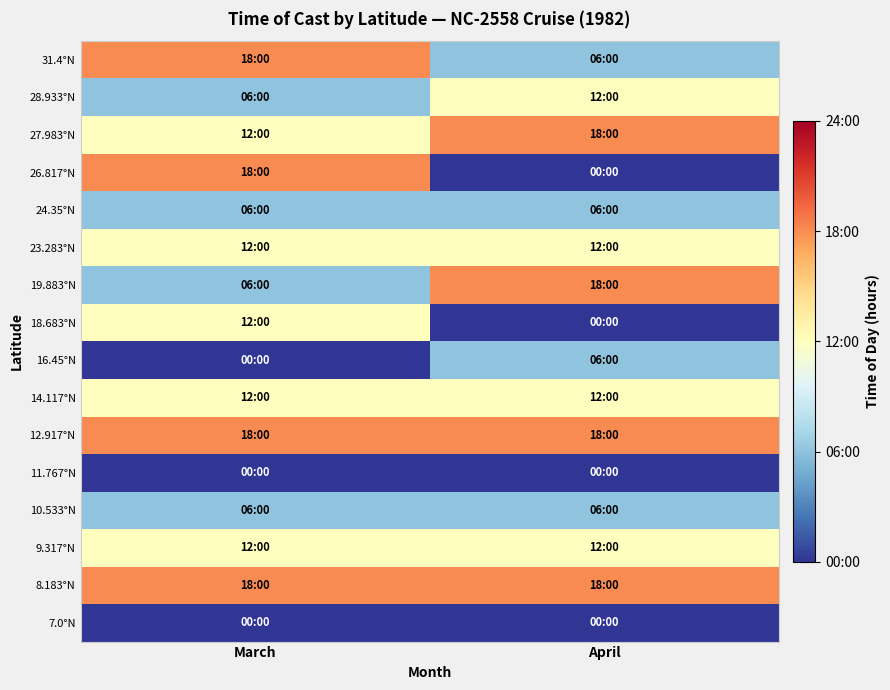

What is the spread (max minus min) of values at March?

18